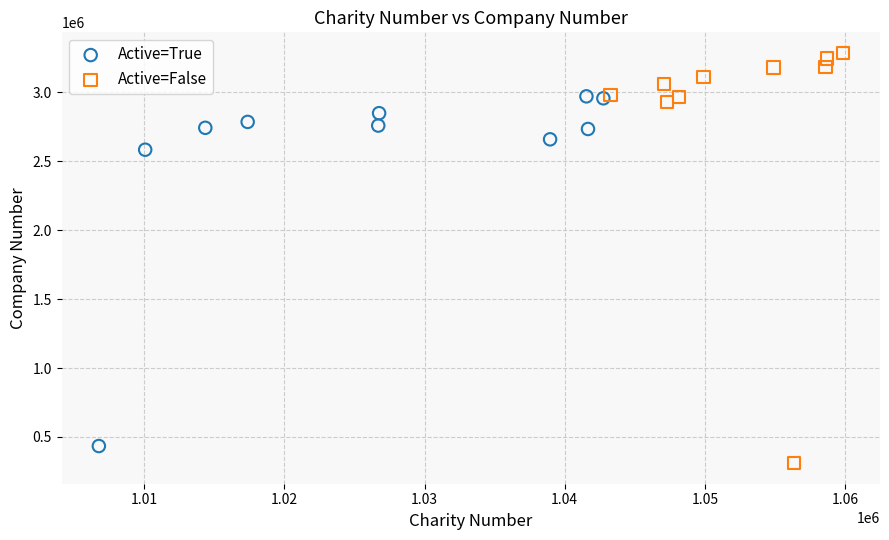

Which series has the largest Y range (max minus min)?

Active=False